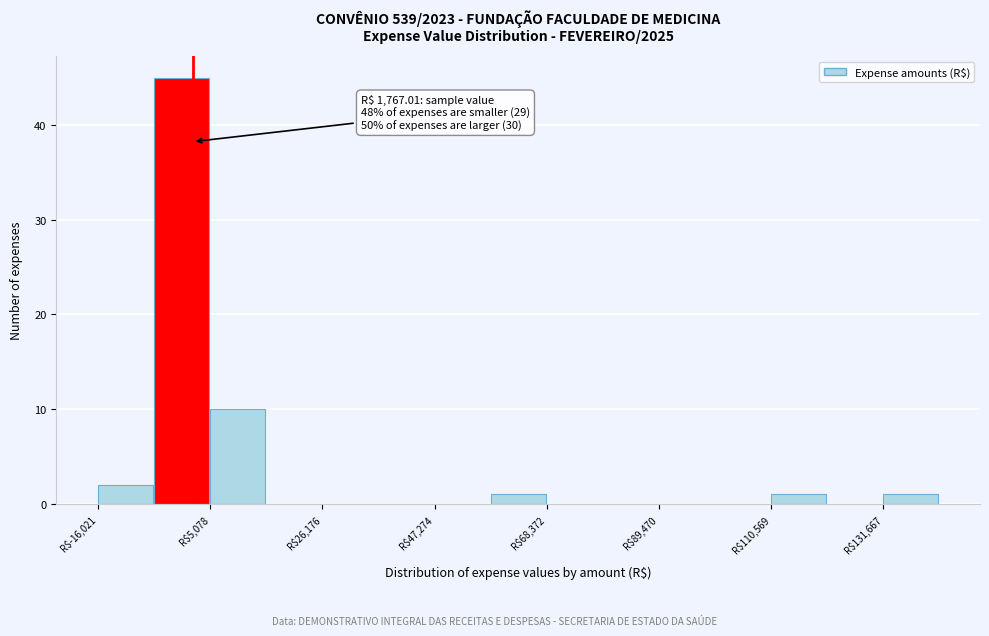

Read against the x-axis, roughly where is the centre of the tallest bar?

0